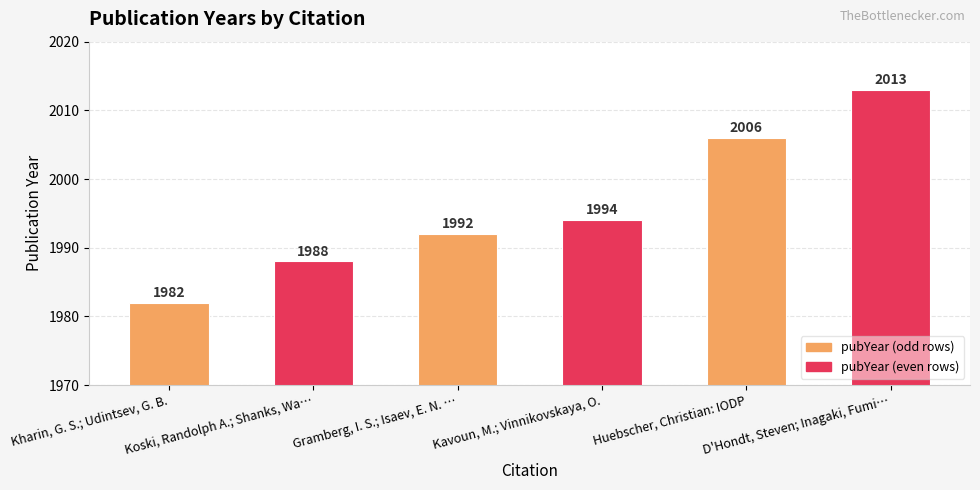

Reading left to right, extract all data points from this chart.

1982	1988	1992	1994	2006	2013